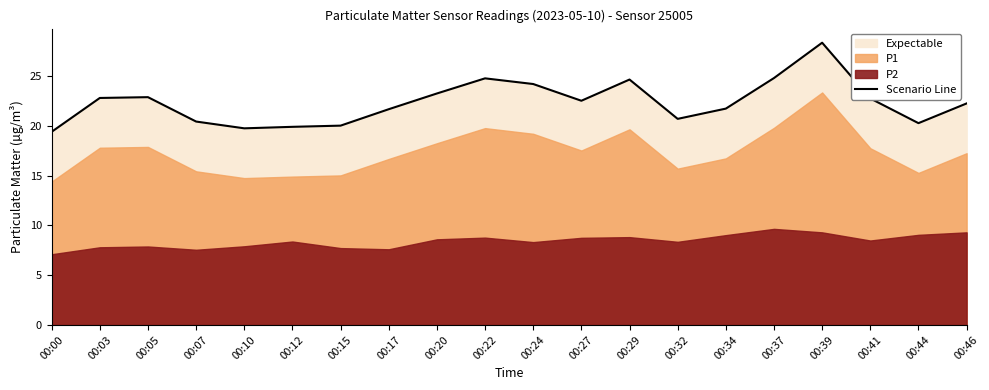

List the labels in order of value, smallest first.

00:00, 00:10, 00:12, 00:15, 00:44, 00:07, 00:32, 00:17, 00:34, 00:46, 00:27, 00:41, 00:03, 00:05, 00:20, 00:24, 00:29, 00:22, 00:37, 00:39